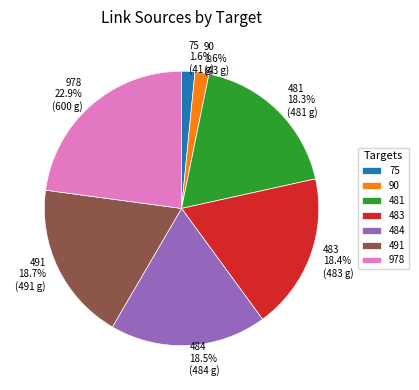

To the nearest percent, what percentage of the pie is 978?

23%